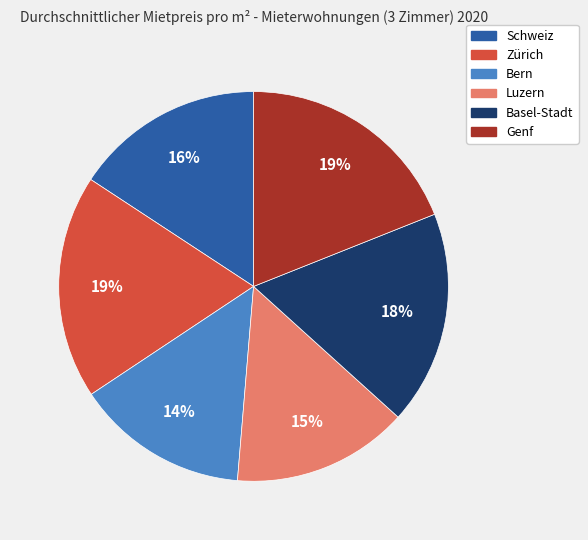

How many slices are in this pie chart?

6